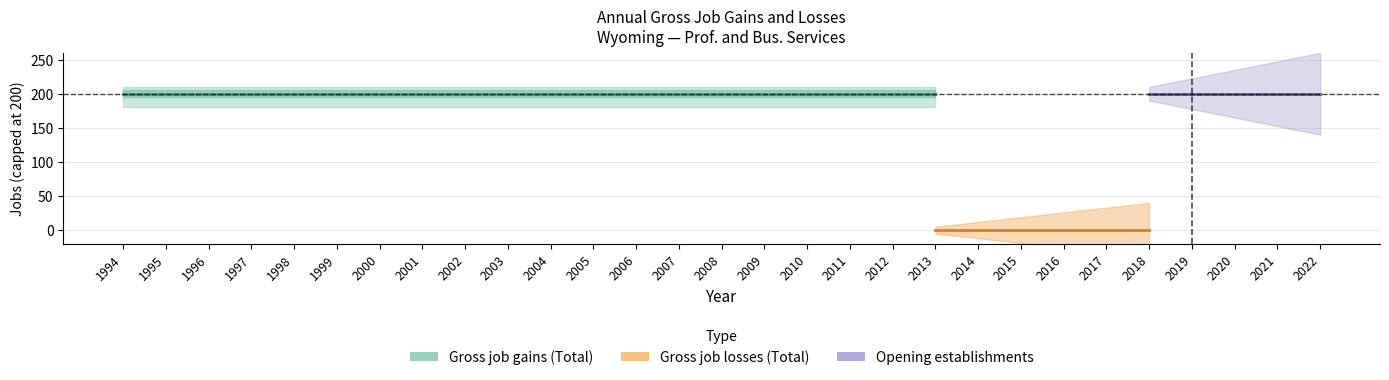

Which series has the largest total across all categories?

Gross job gains (Total)